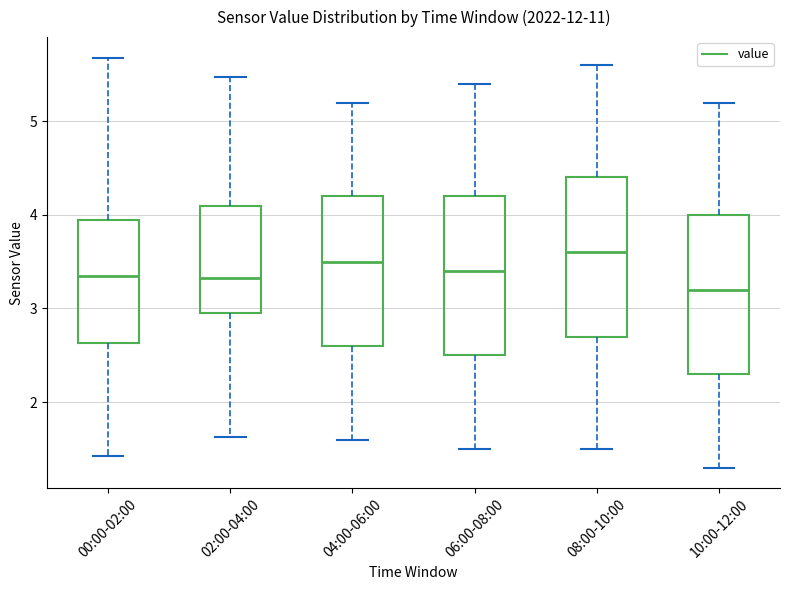

Which box has the highest median line?

08:00-10:00